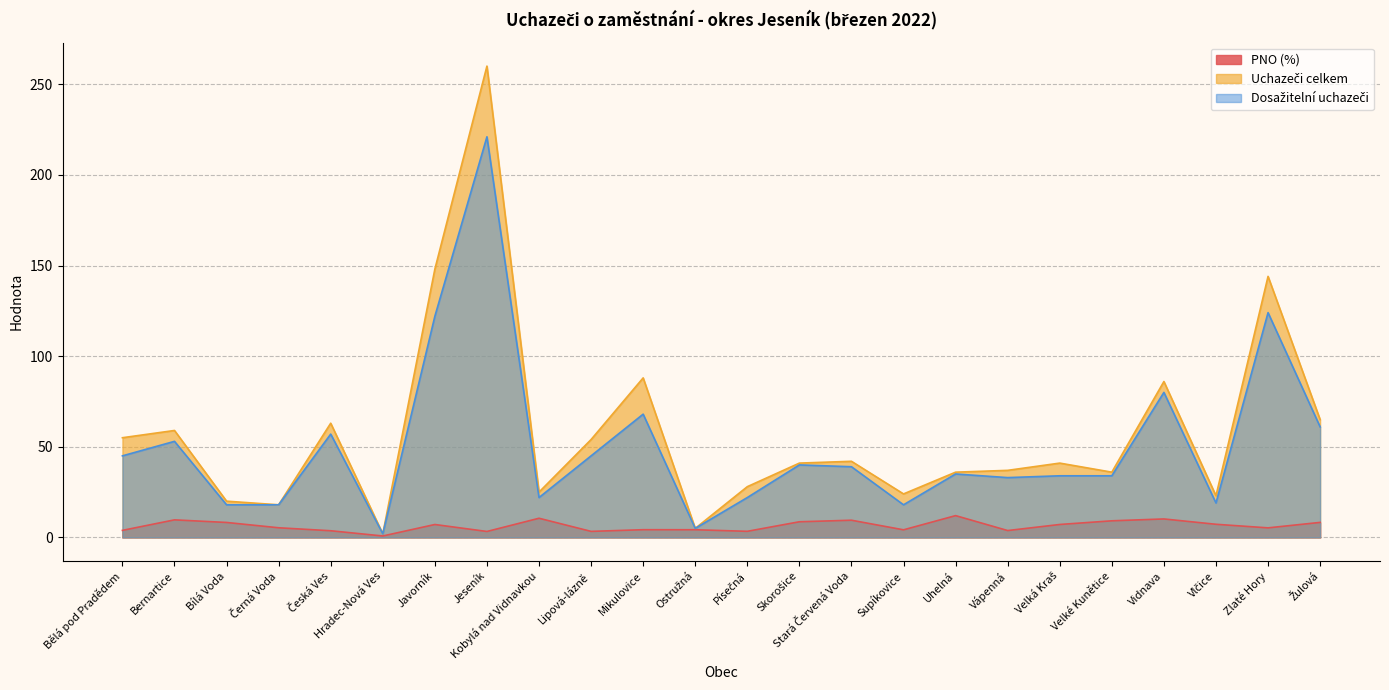

True or false: Dosažitelní uchazeči and PNO (%) cross at least once.

False